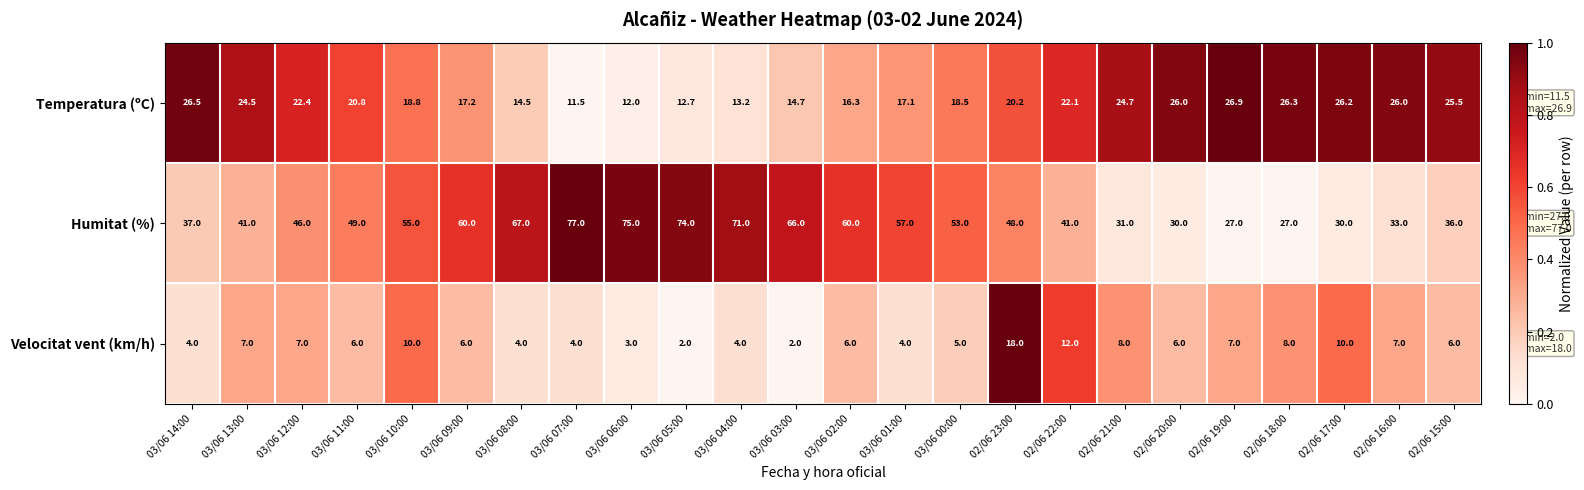

How many data points in Temperatura (ºC) are above 20?

13